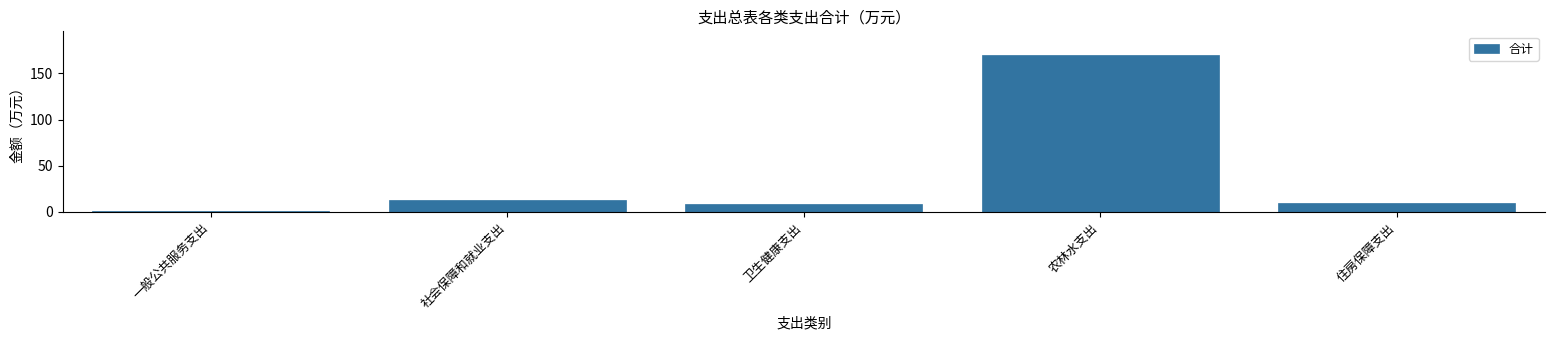

What value does the data have at 农林水支出?

170.1